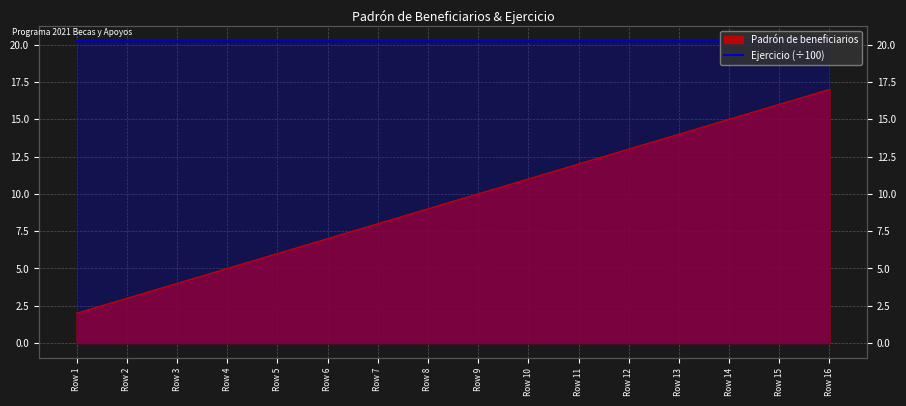

Reading left to right, what are all the values shown in this chart?

2	3	4	5	6	7	8	9	10	11	12	13	14	15	16	17